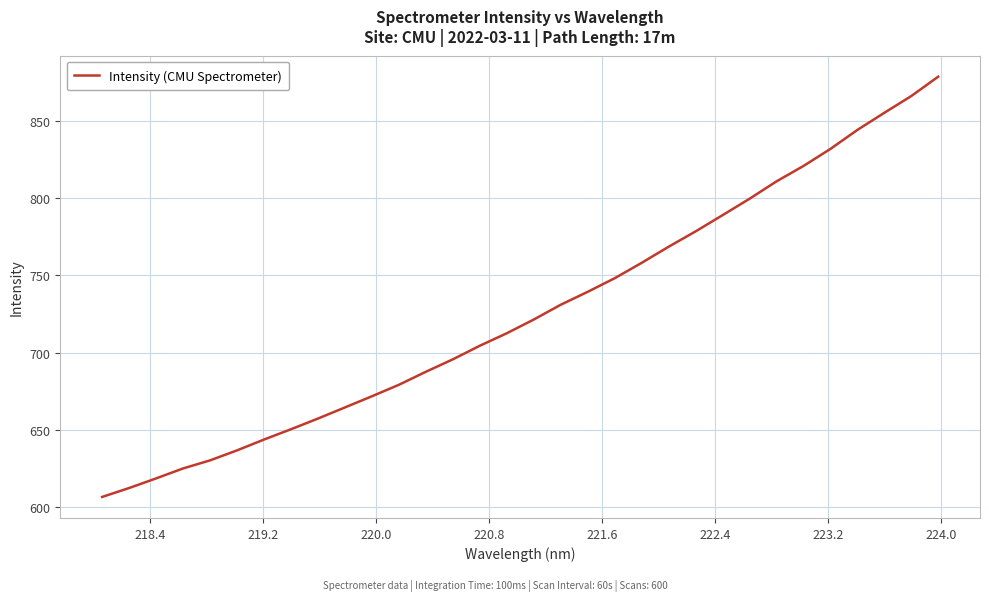

Count the number of categories in the chart.

32